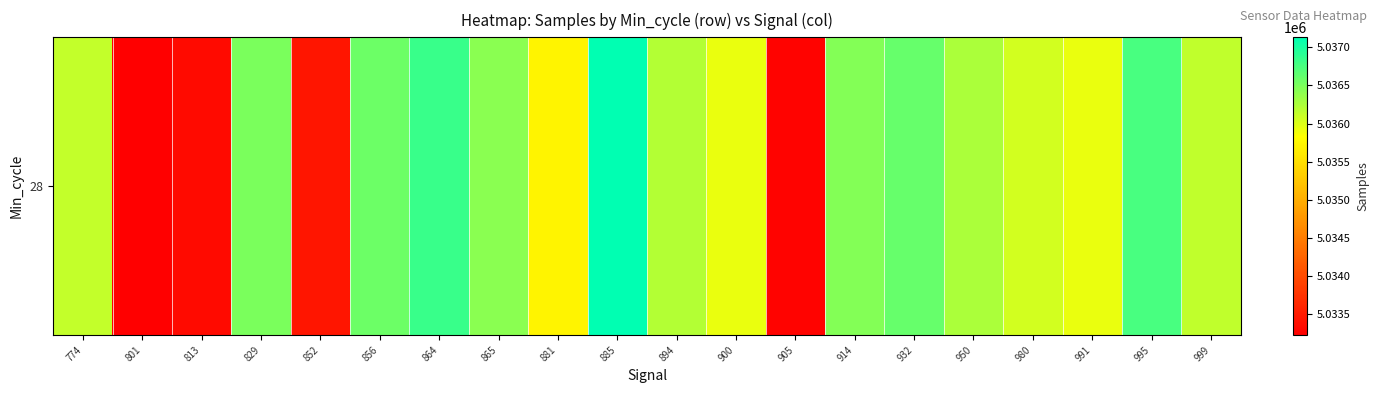

What is the change in value from 852 to 980?

+2601